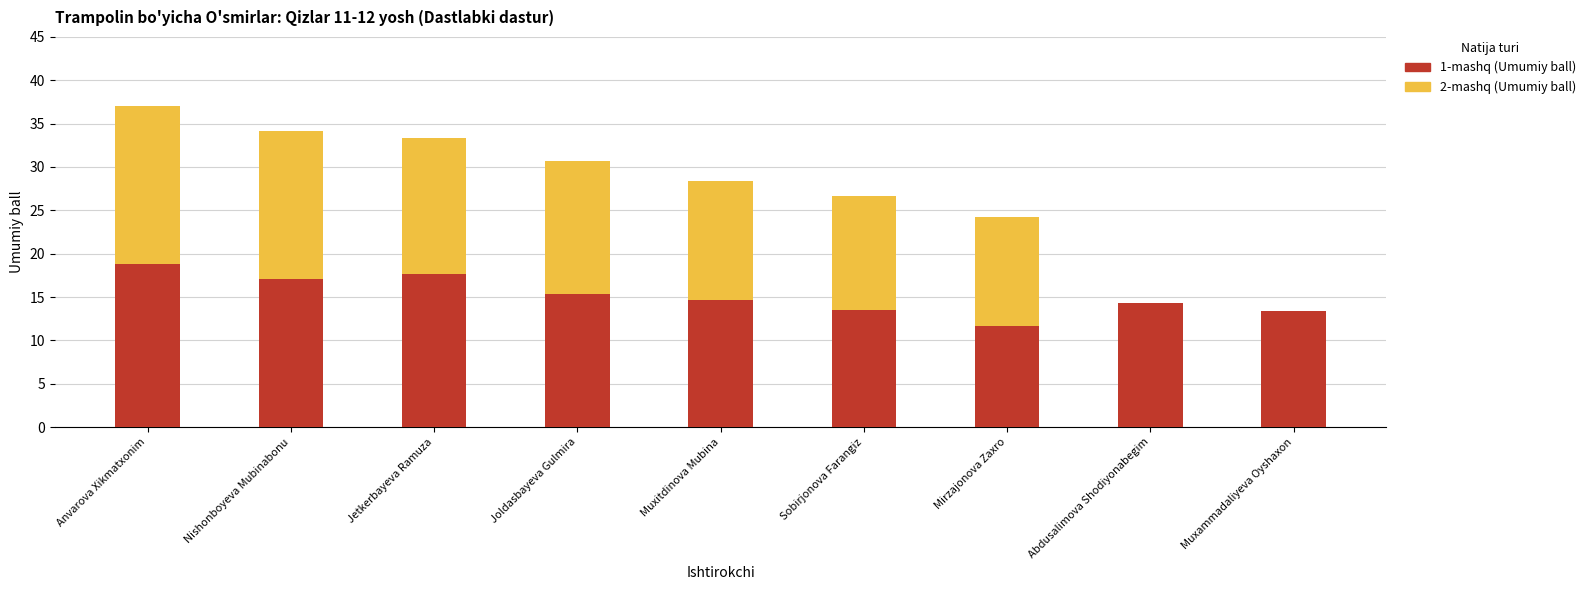

At which label does 1-mashq (Umumiy ball) reach its peak?

Anvarova Xikmatxonim